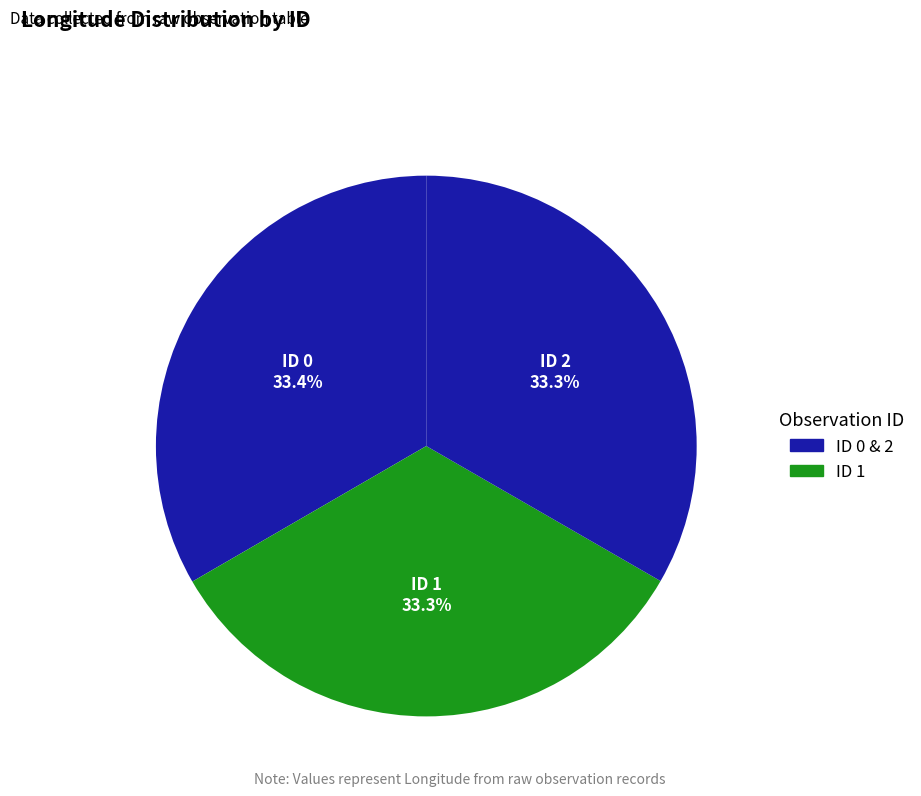

Count the number of slices in the pie.

3